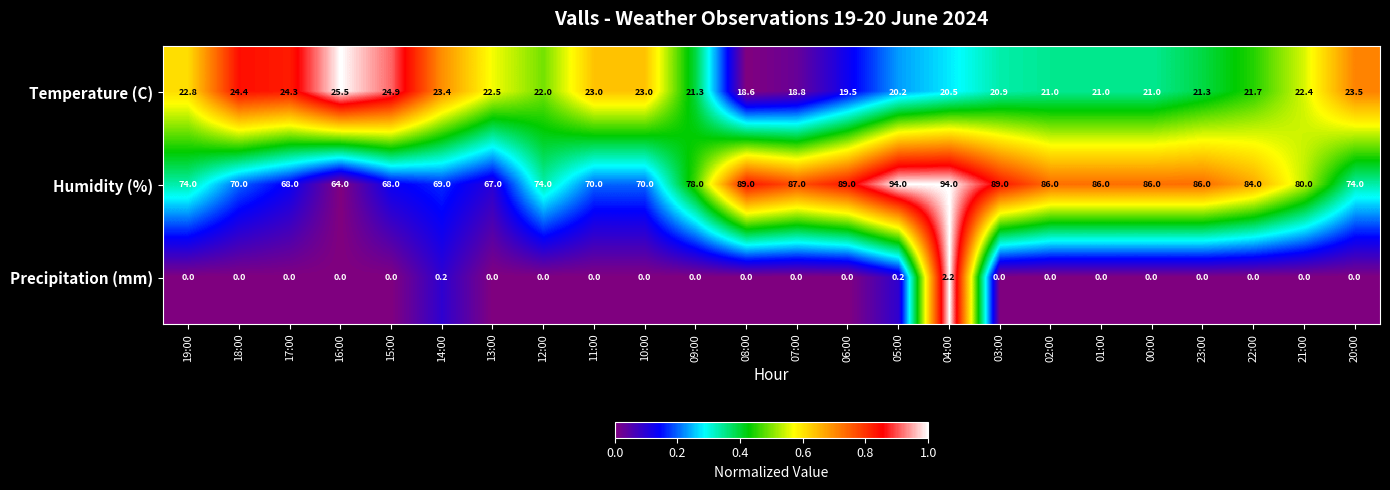

Count the number of data series in this chart.

3